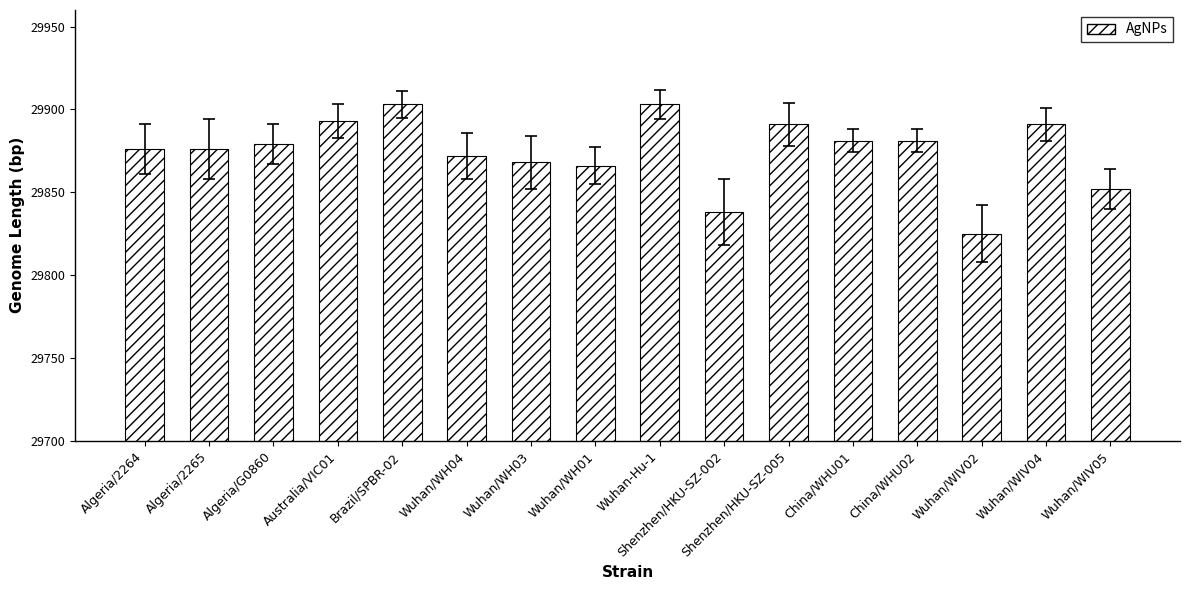

Is it true that the value at Wuhan-Hu-1 is 47623?

False